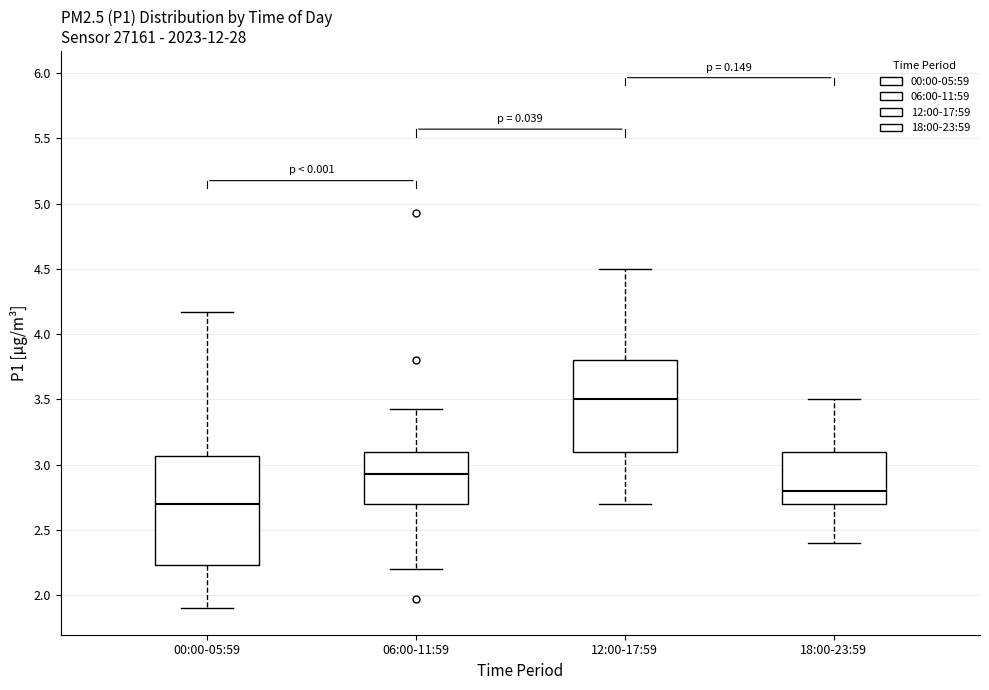

Comparing the boxes themselves (not the whiskers), which one is the tallest?

00:00-05:59